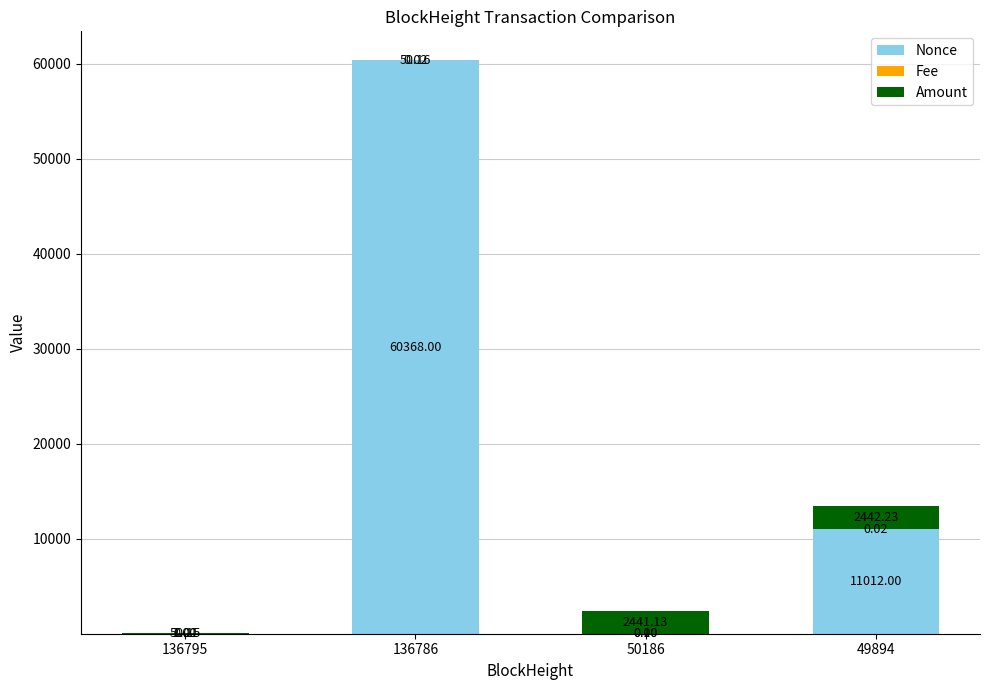

What is the sum of the Nonce values at 49894 and 136786?

71380.0